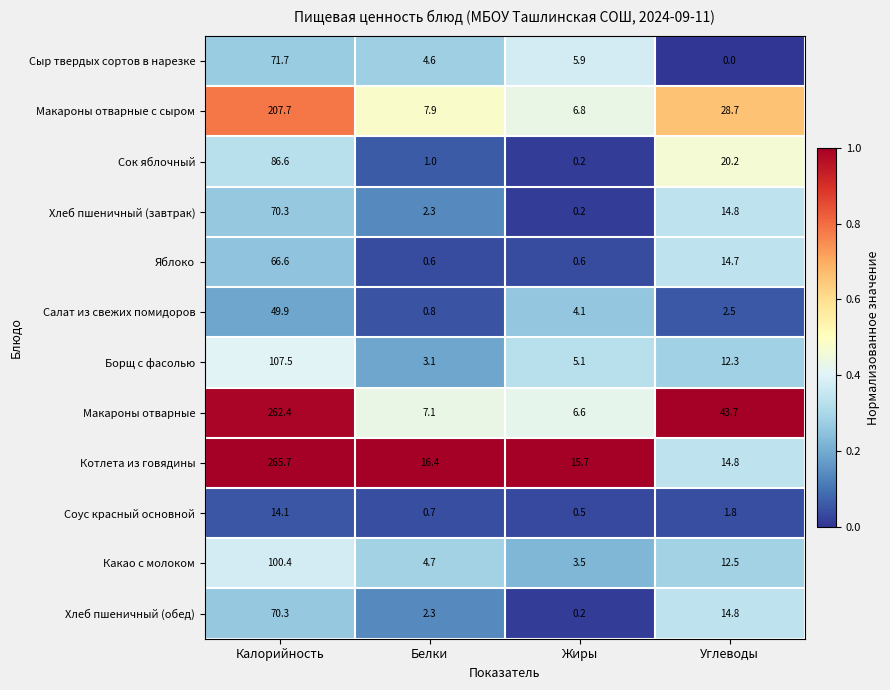

What is the maximum value shown in the chart?

265.7